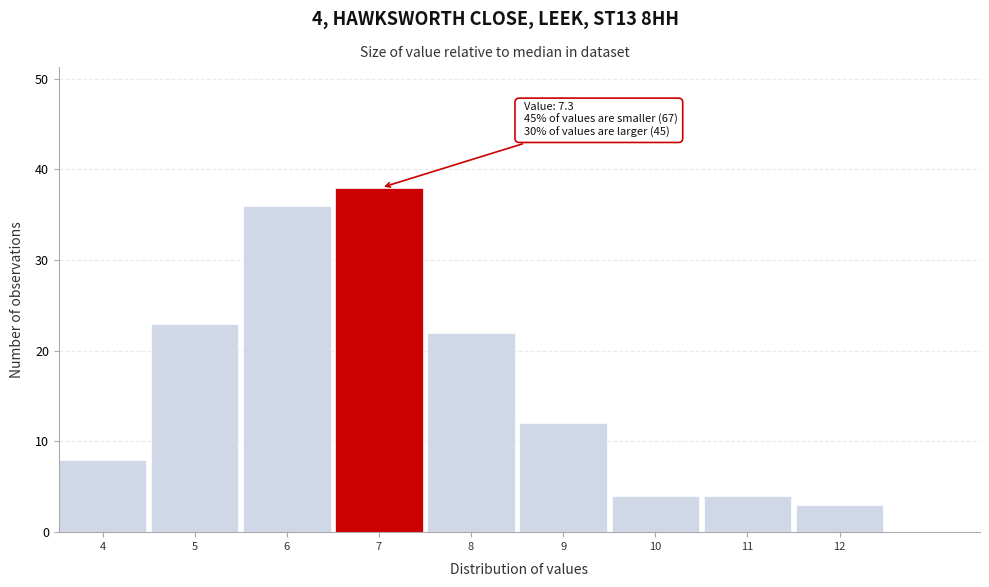

Reading right to left, extract all data points from this chart.

12=3	11=4	10=4	9=12	8=22	7=38	6=36	5=23	4=8